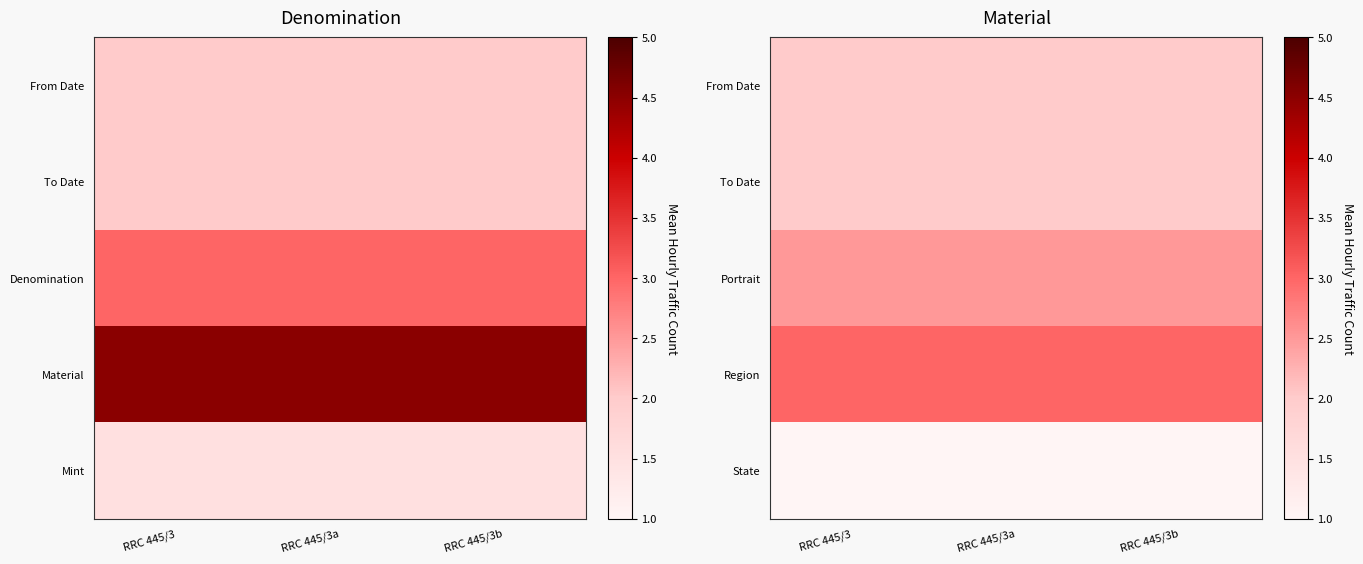

Which label corresponds to the largest value in the chart?

RRC 445/3